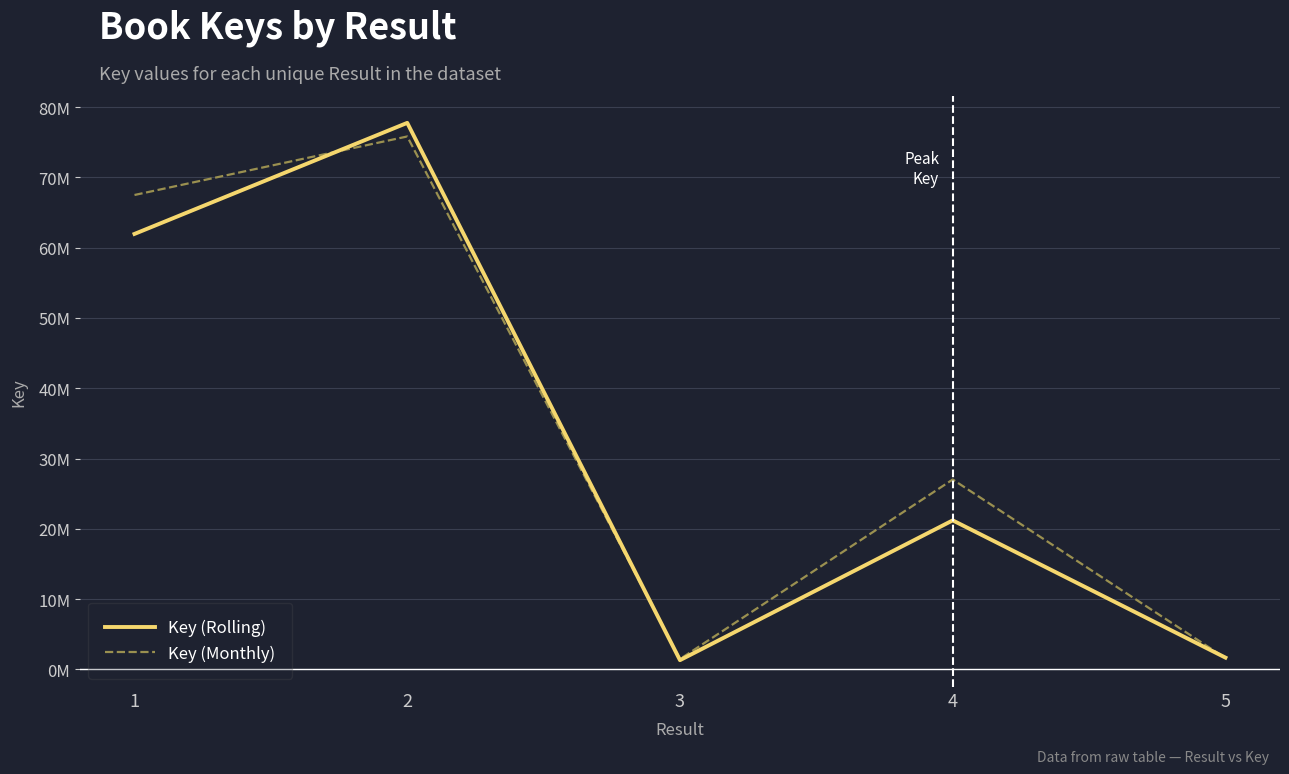

Does the chart have visible grid lines?

Yes